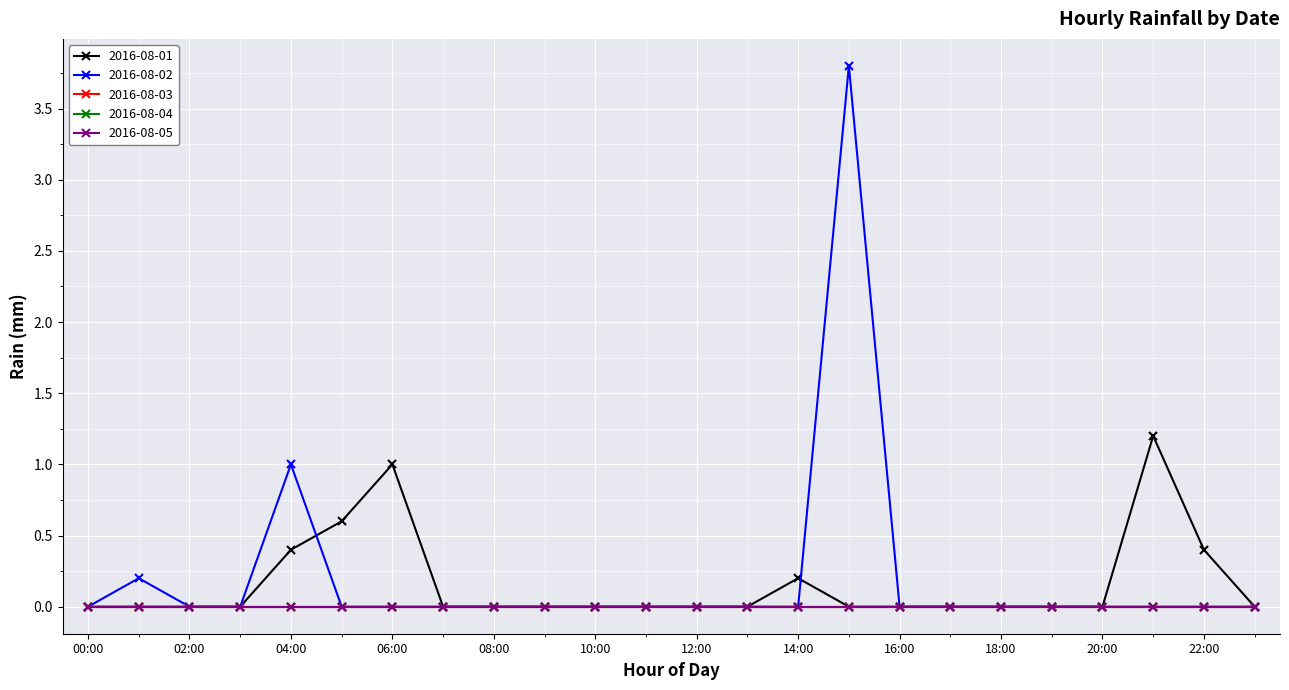

At which label does 2016-08-01 reach its peak?

21:00